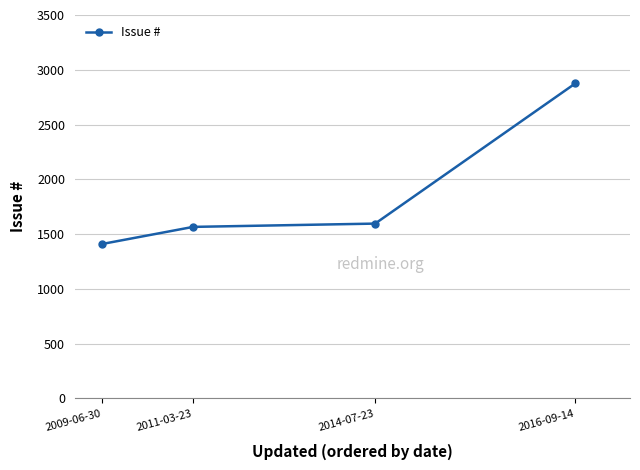

Between 2014-07-23 and 2009-06-30, which is larger?

2014-07-23